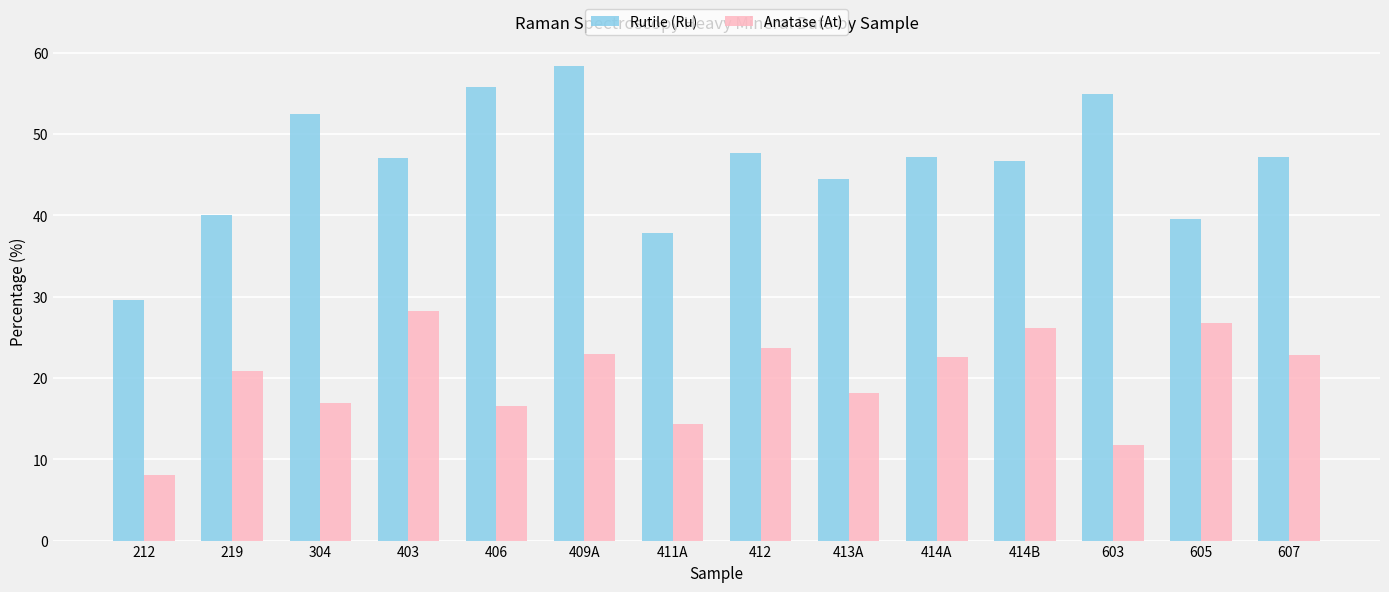

What is the value of the Anatase (At) bar at the 13th from the left?

26.7